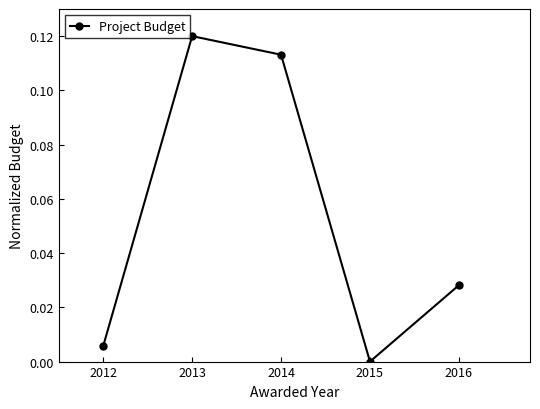

The value at 2015 is 0.0. True or false?

True